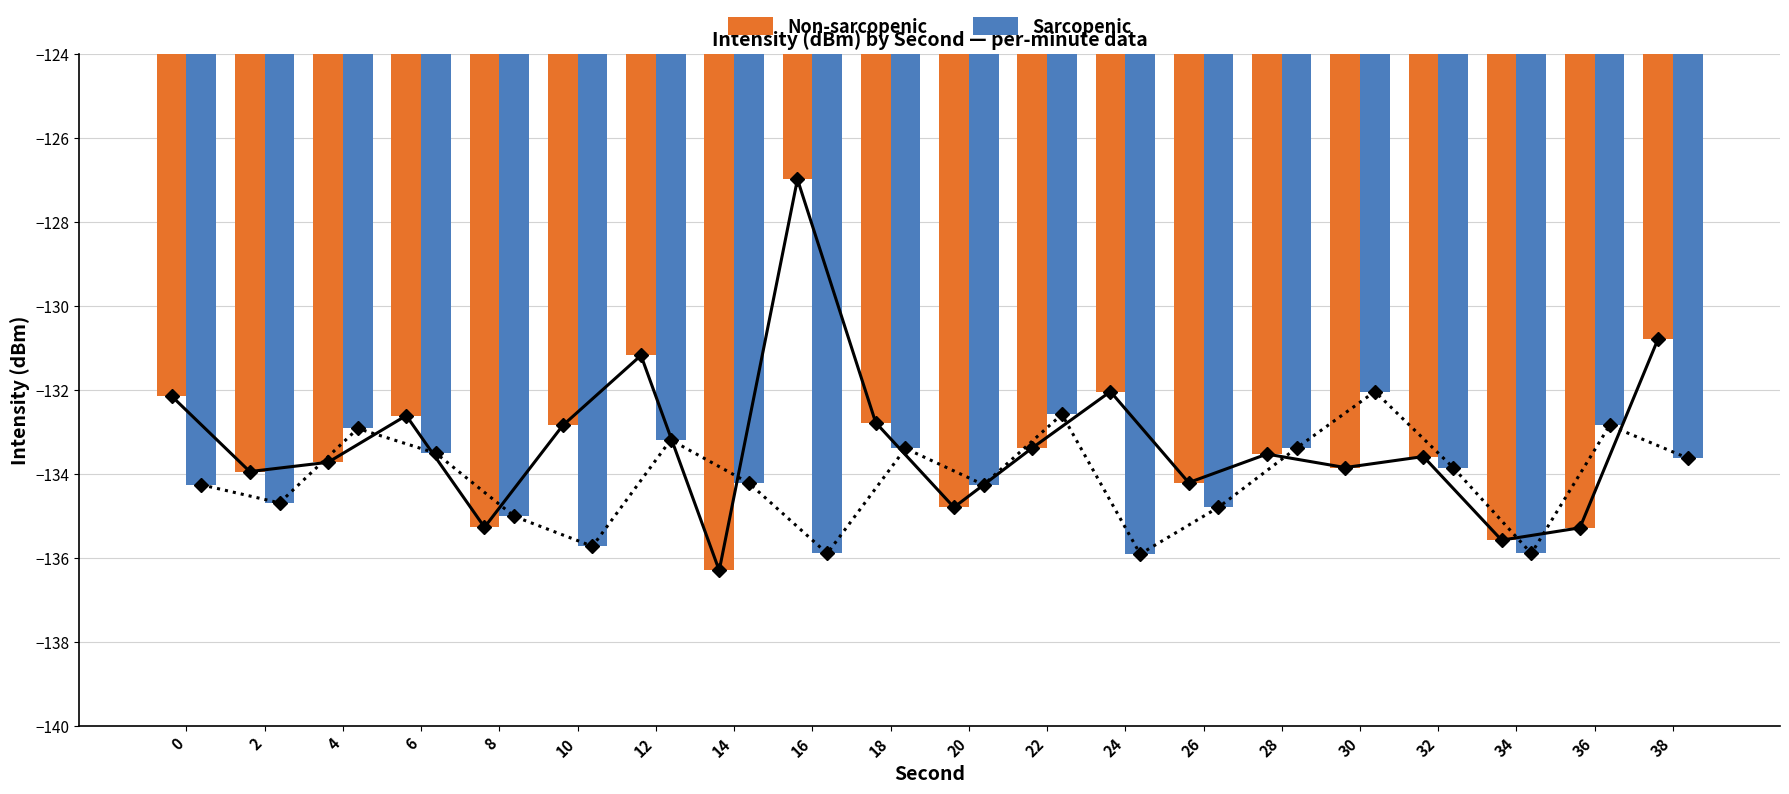

Which series has the largest total across all categories?

Non-sarcopenic (trend)